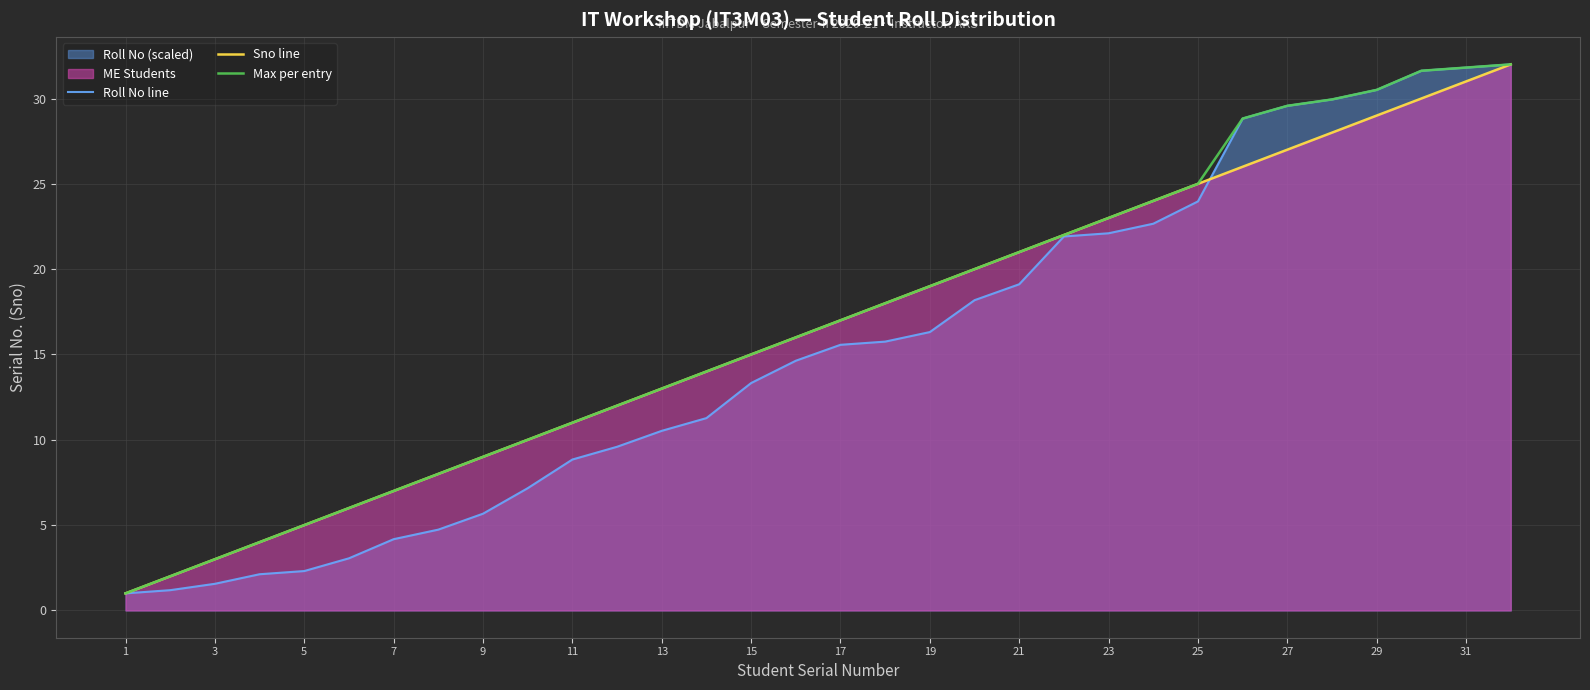

What is the maximum value for Sno line?

32.0